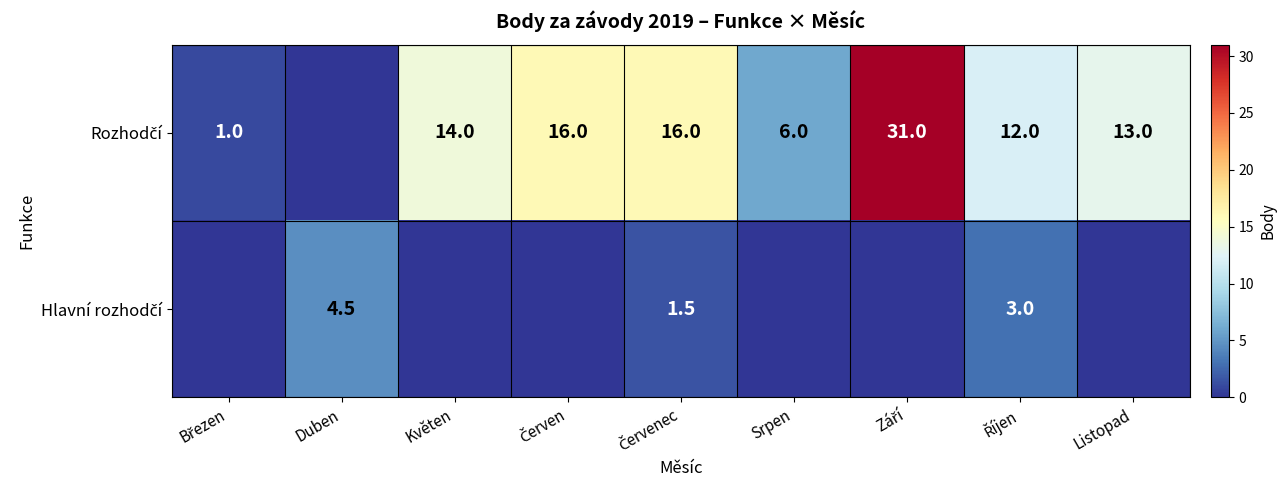

At which label does Rozhodčí reach its minimum?

Duben